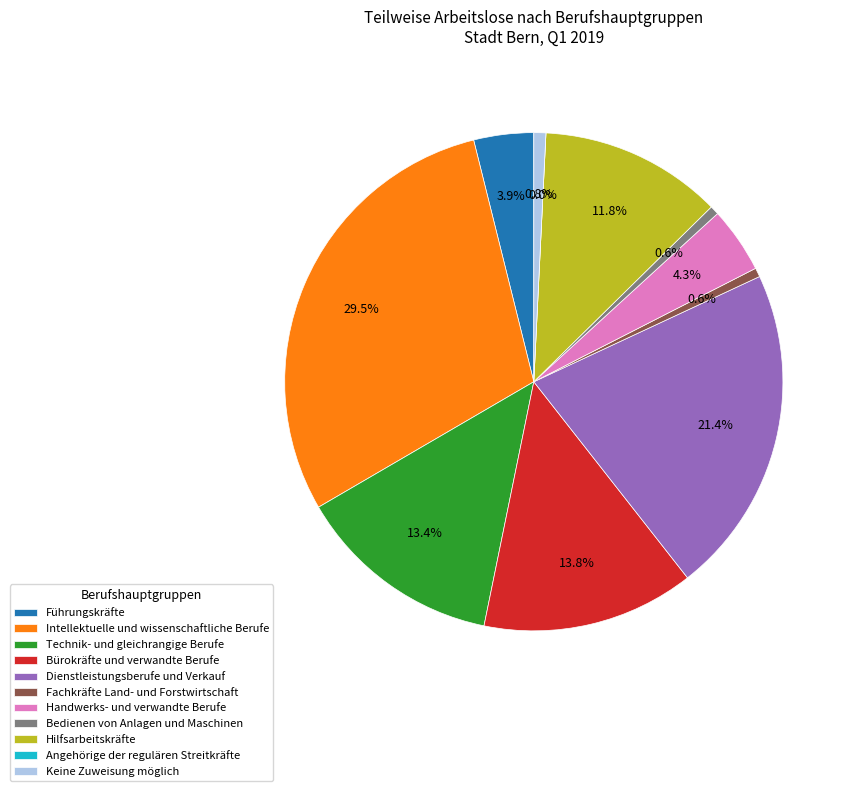

Is Technik- und gleichrangige Berufe the majority of the pie?

No